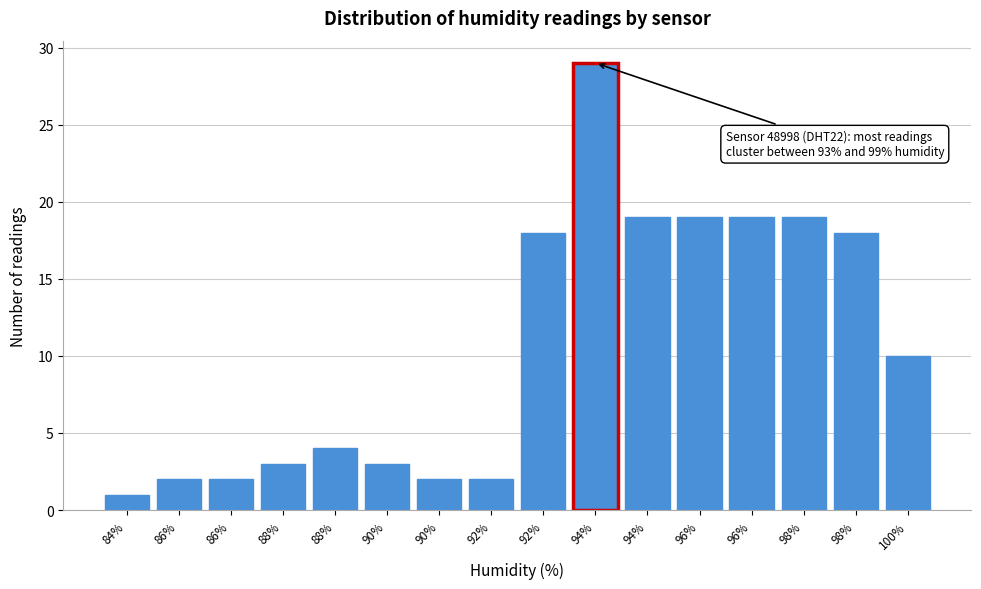

How many values are below 10?

8